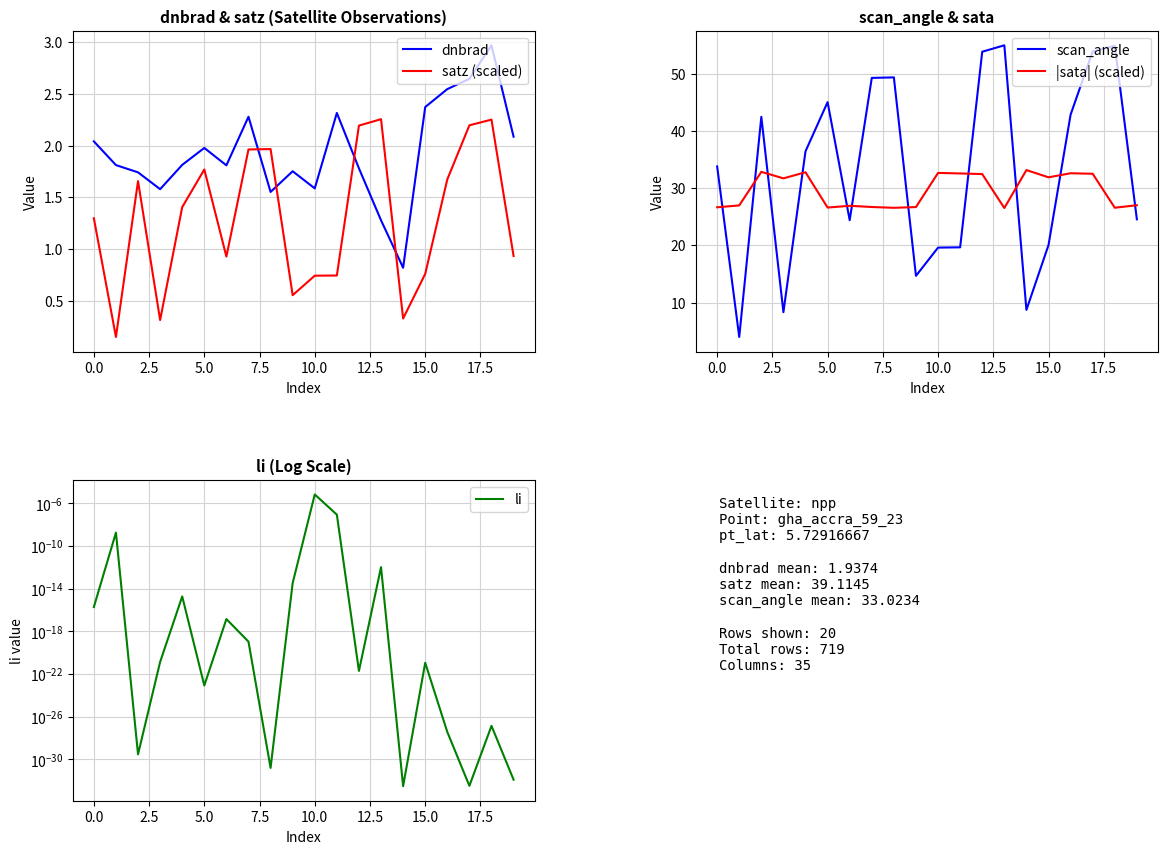

The value of |sata| (scaled) at 12 is 47.1. True or false?

False